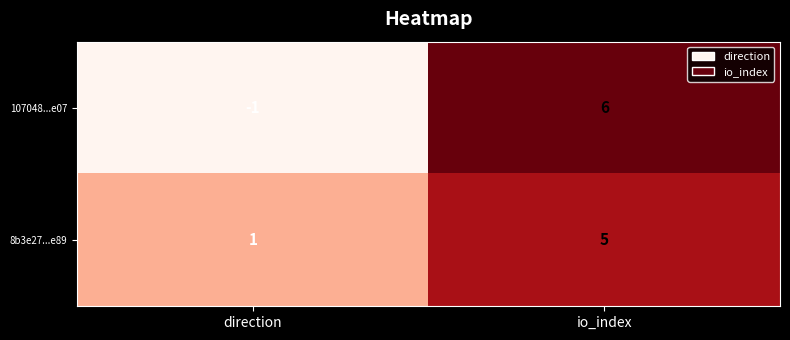

Which series has the largest total across all categories?

8b3e27...e89